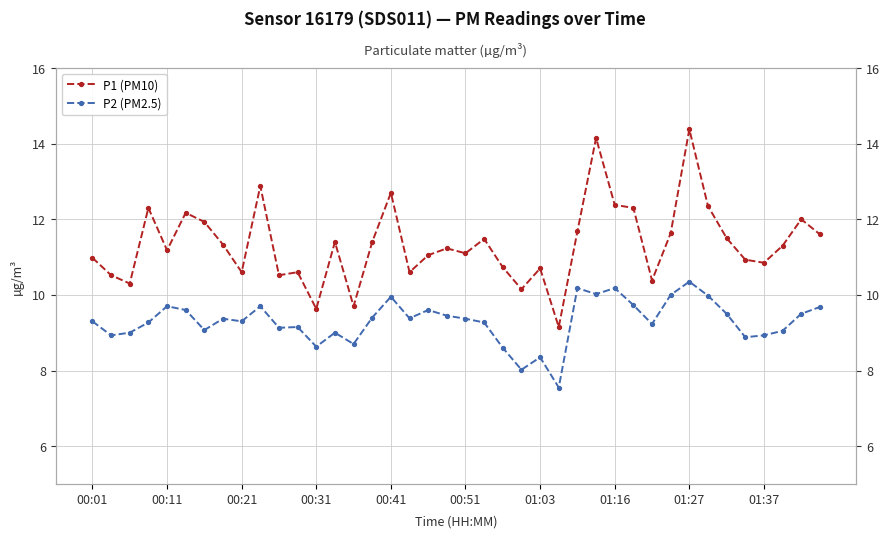

The P2 (PM2.5) series shows 10.0 at 33. True or false?

True